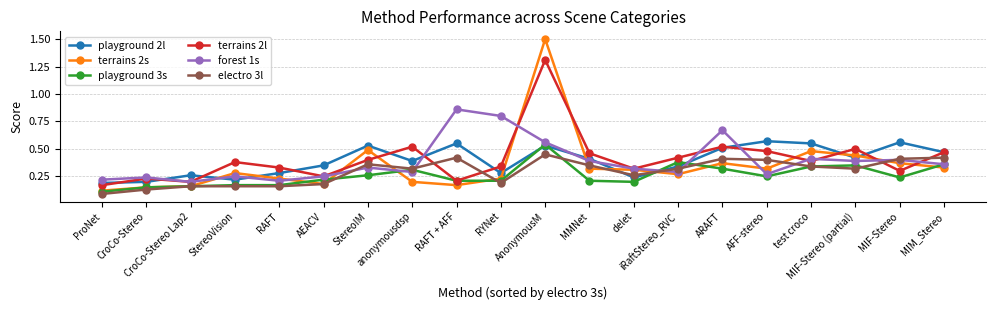

At which category does terrains 2l reach its first local valley?

CroCo-Stereo Lap2